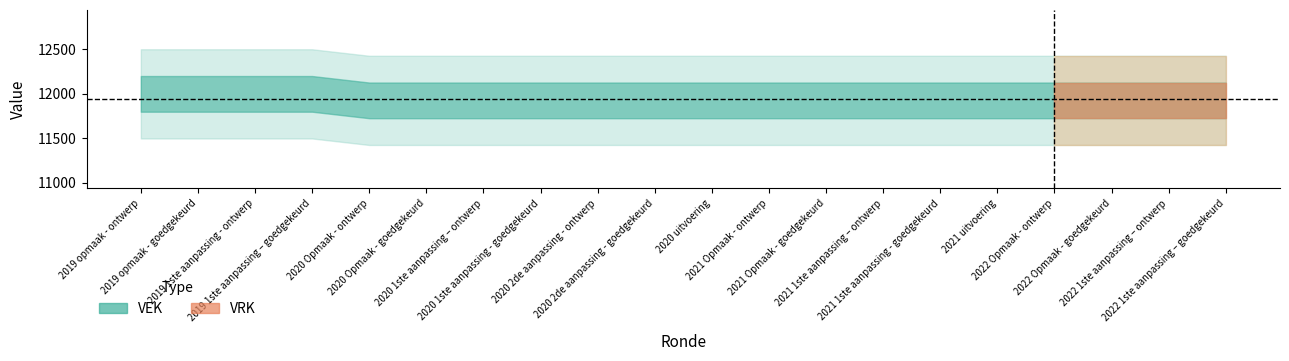

True or false: VRK and VEK intersect in this chart.

False